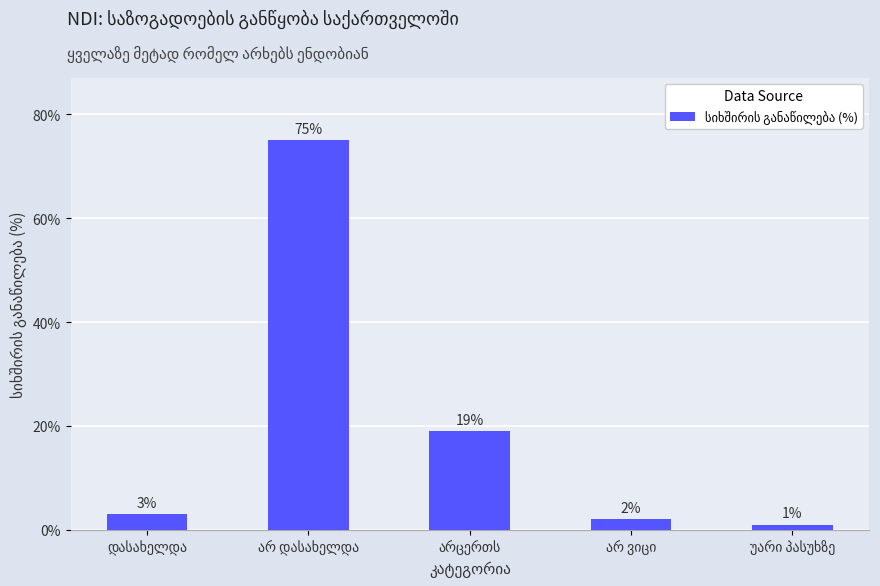

What is the value of the 4th bar from the left?

2